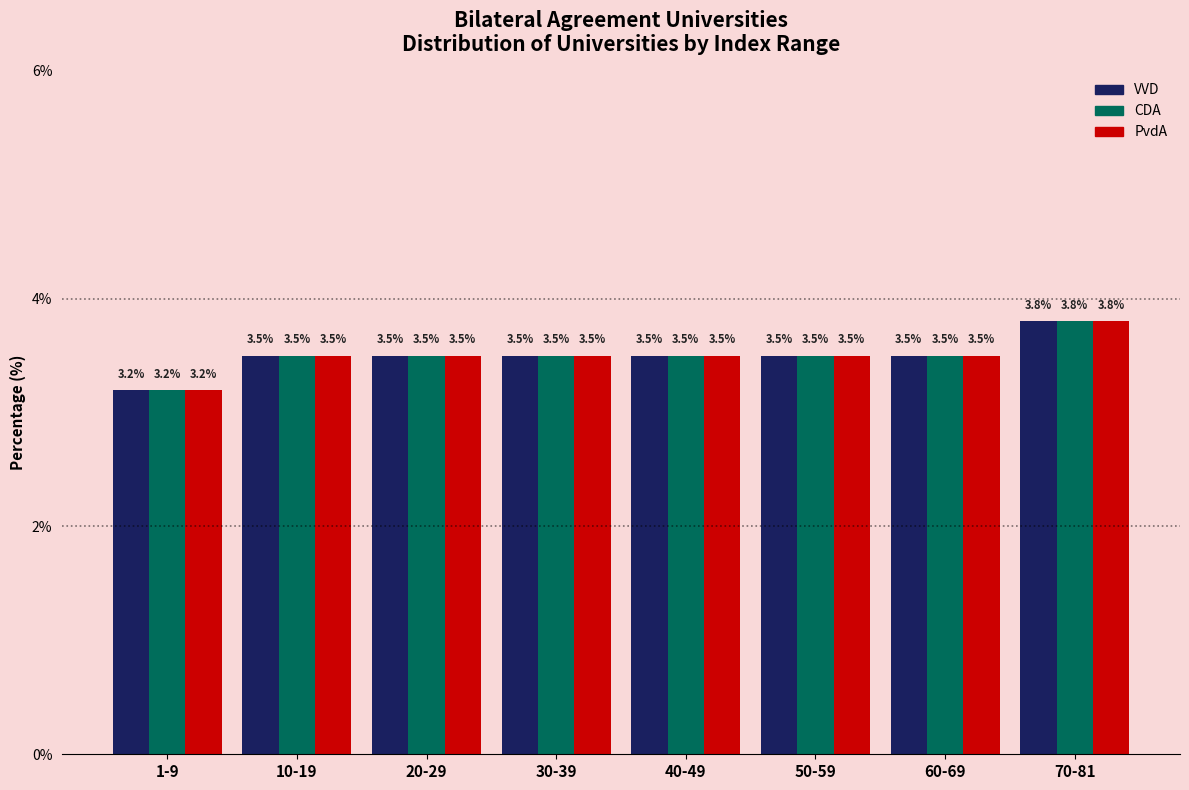

Reading right to left, what are all the values shown in this chart?

VVD: 70-81=3.8	60-69=3.5	50-59=3.5	40-49=3.5	30-39=3.5	20-29=3.5	10-19=3.5	1-9=3.2
CDA: 70-81=3.8	60-69=3.5	50-59=3.5	40-49=3.5	30-39=3.5	20-29=3.5	10-19=3.5	1-9=3.2
PvdA: 70-81=3.8	60-69=3.5	50-59=3.5	40-49=3.5	30-39=3.5	20-29=3.5	10-19=3.5	1-9=3.2